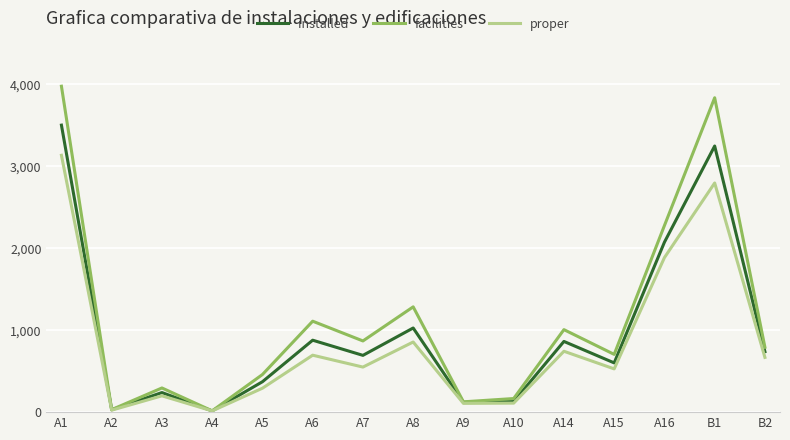

In proper, how many points are lower than both neighbors (excluding endpoints)?

5